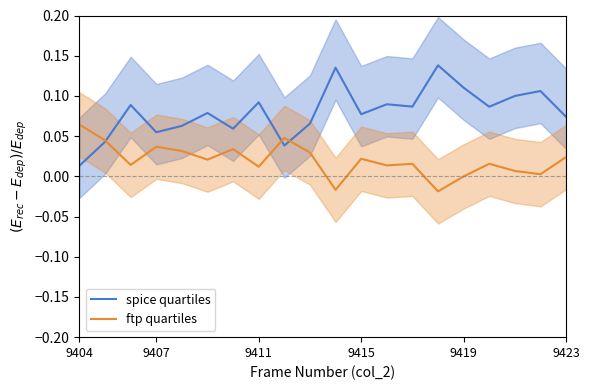

What is the approximate value of spice quartiles at 16?

0.1